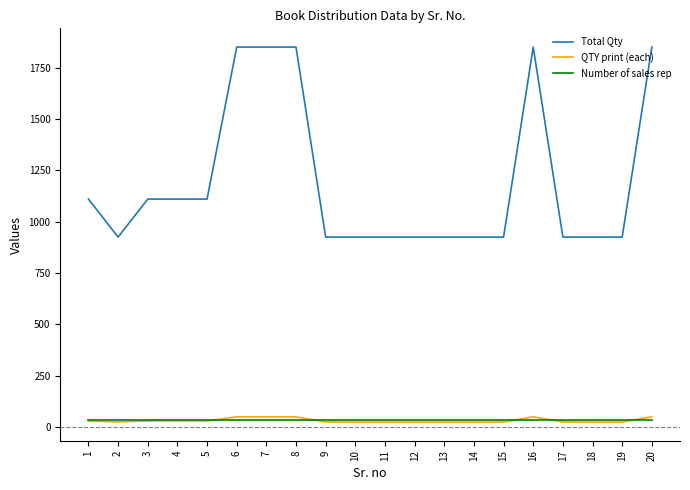

Which series has the widest spread of values?

Total Qty